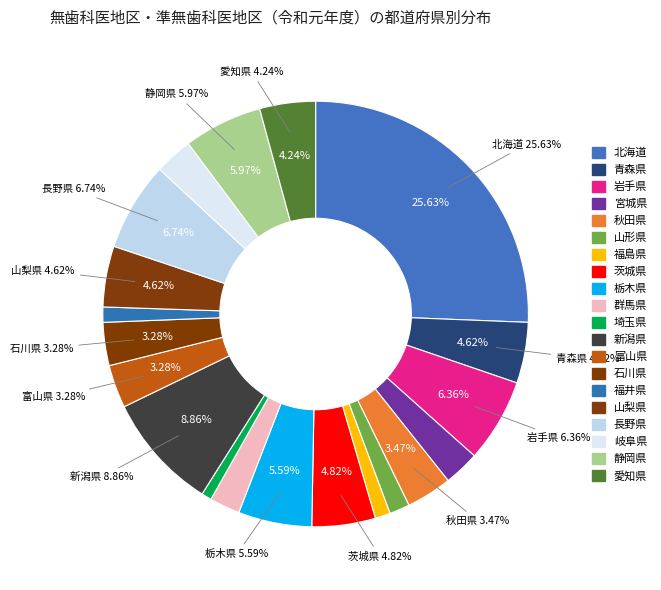

Approximately how many times larger is the value at 新潟県 compared to 群馬県?

3.8